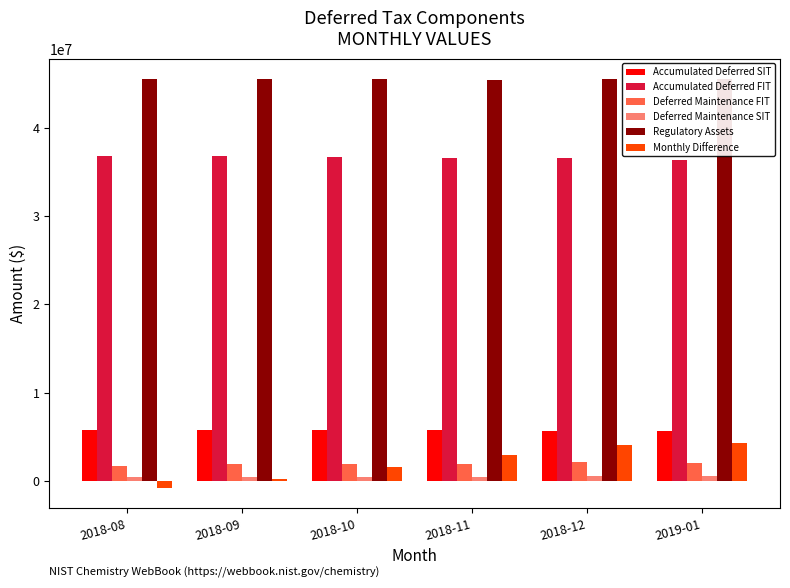

Which series has the largest total across all categories?

Regulatory Assets